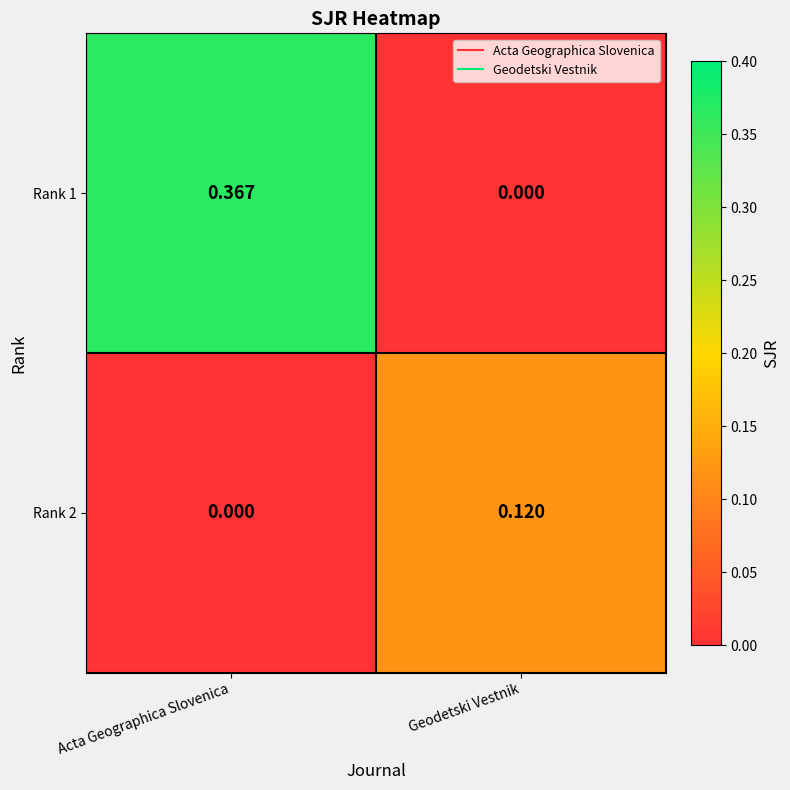

Where is Rank 2 nearest to the value 0?

Acta Geographica Slovenica